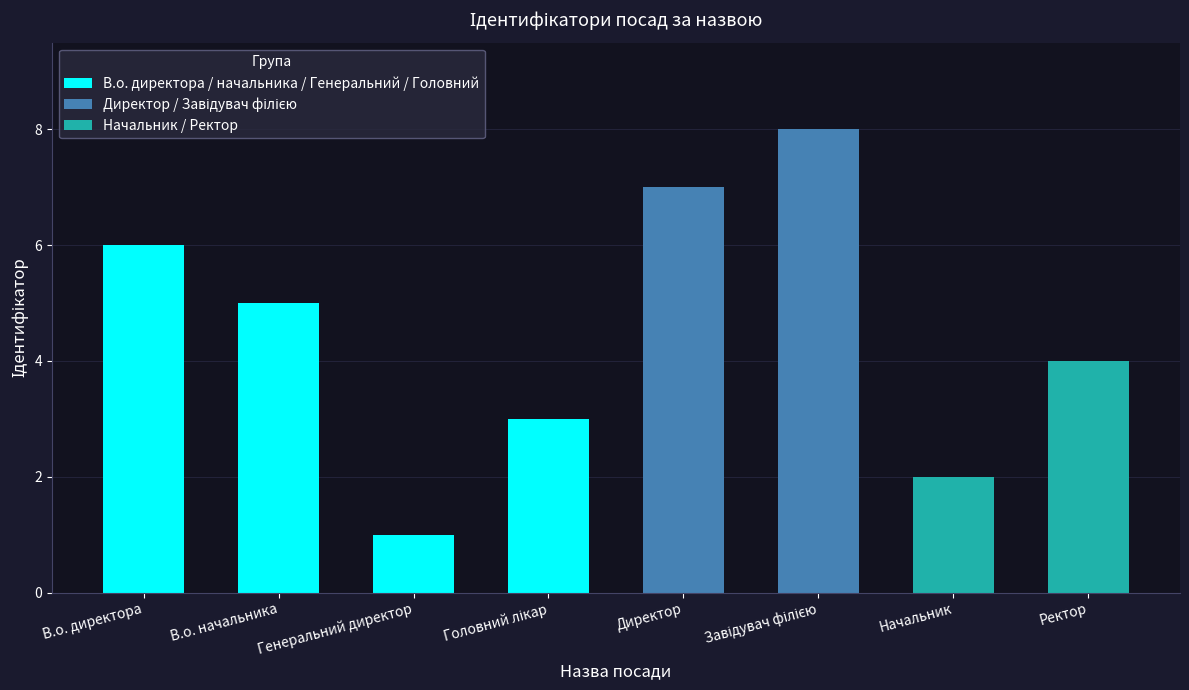

How many values are between 3 and 7?

5